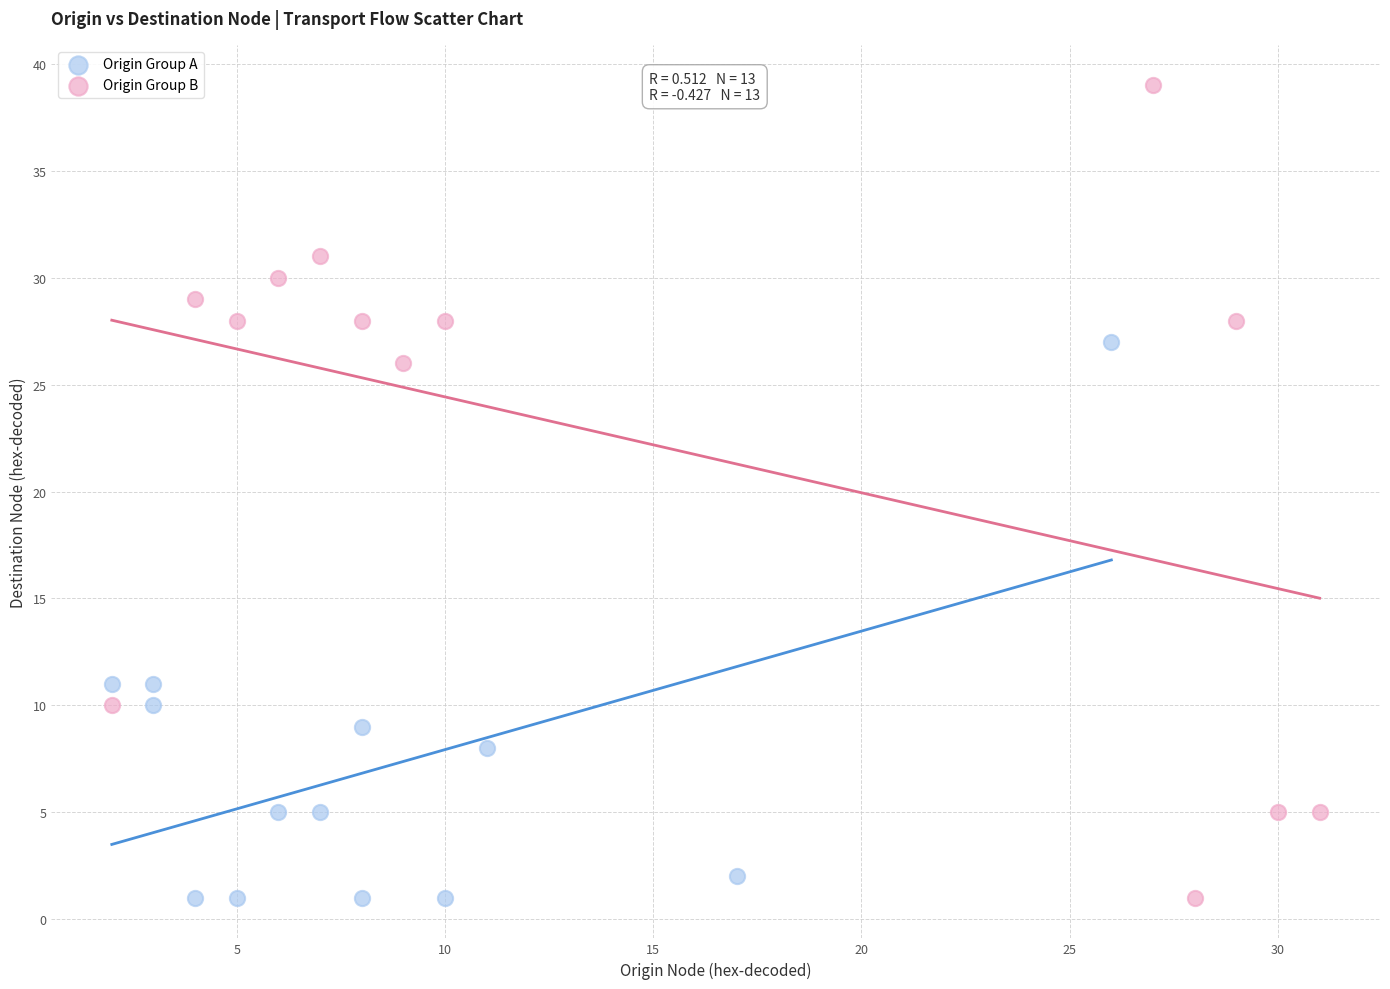

Which series has the largest Y range (max minus min)?

Origin Group B